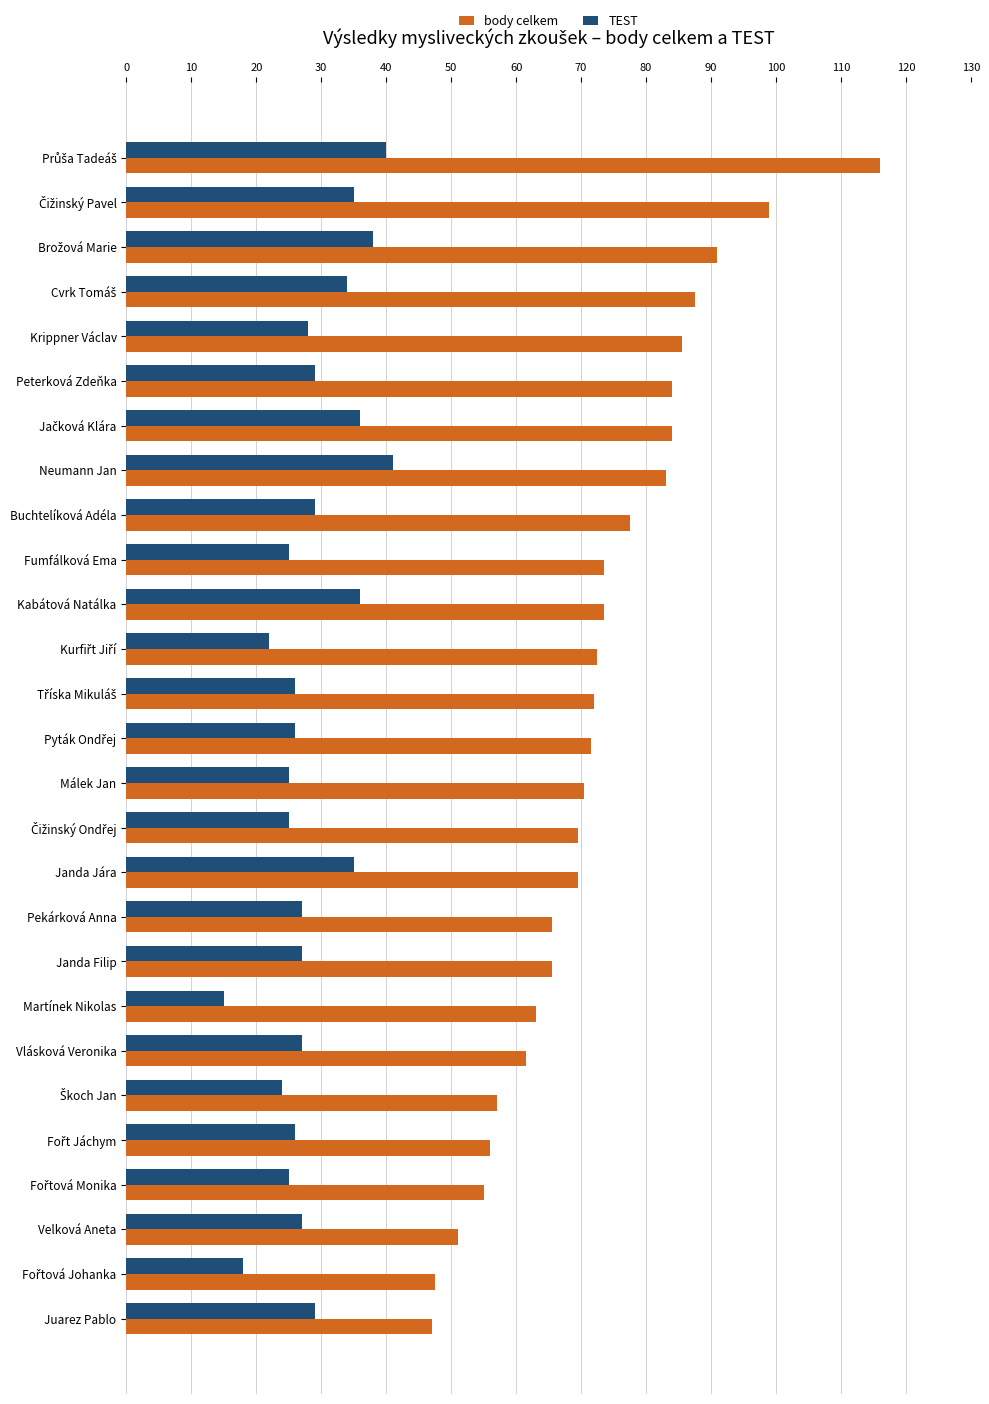

What value does the TEST series have at Juarez Pablo?

29.0